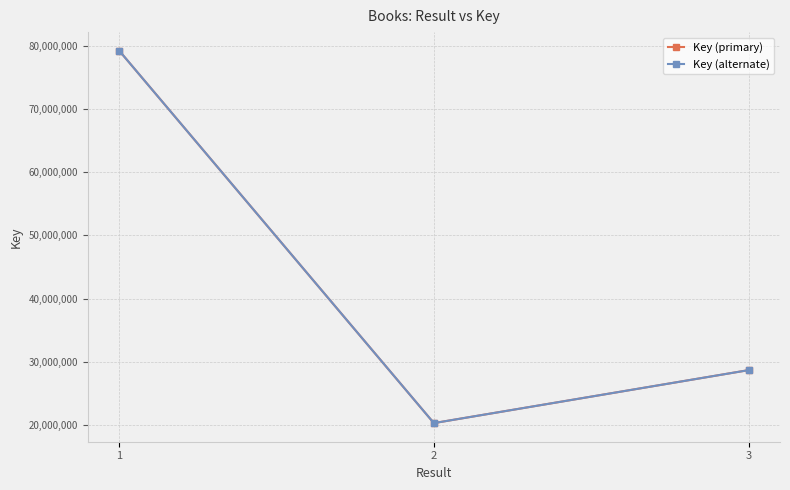

At 3, list the series in order from smallest to largest.

Key (primary), Key (alternate)